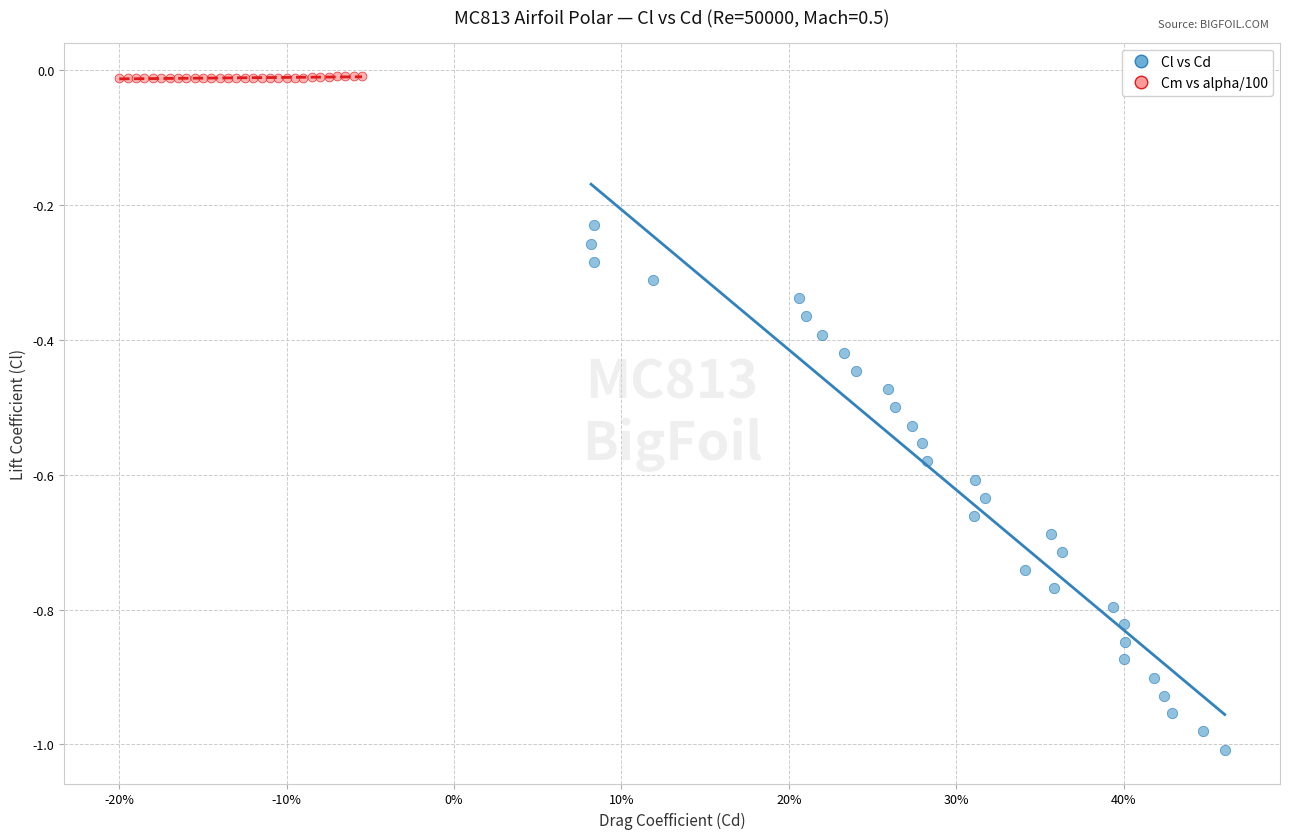

Which series reaches the minimum Y coordinate?

Cl vs Cd